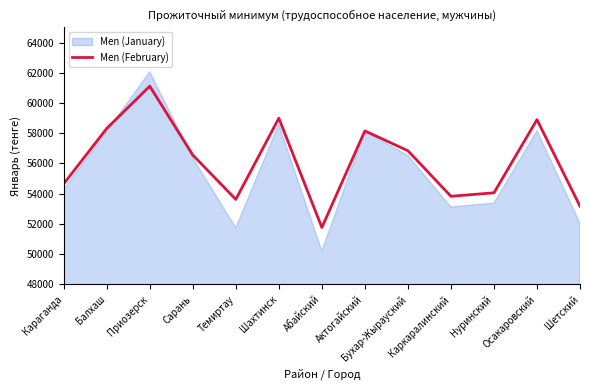

Where is the first local minimum?

Темиртау